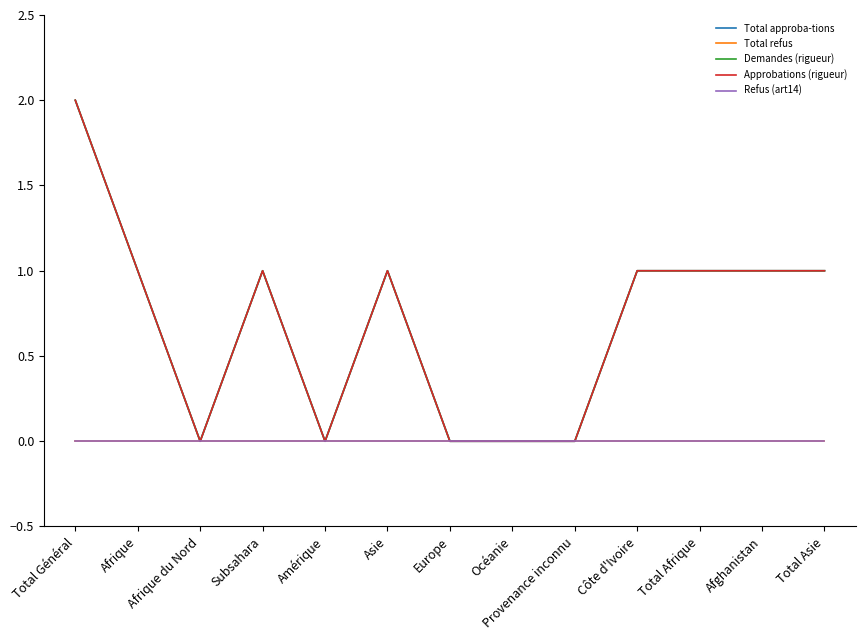

The Demandes (rigueur) series shows 0 at Afrique du Nord. True or false?

True